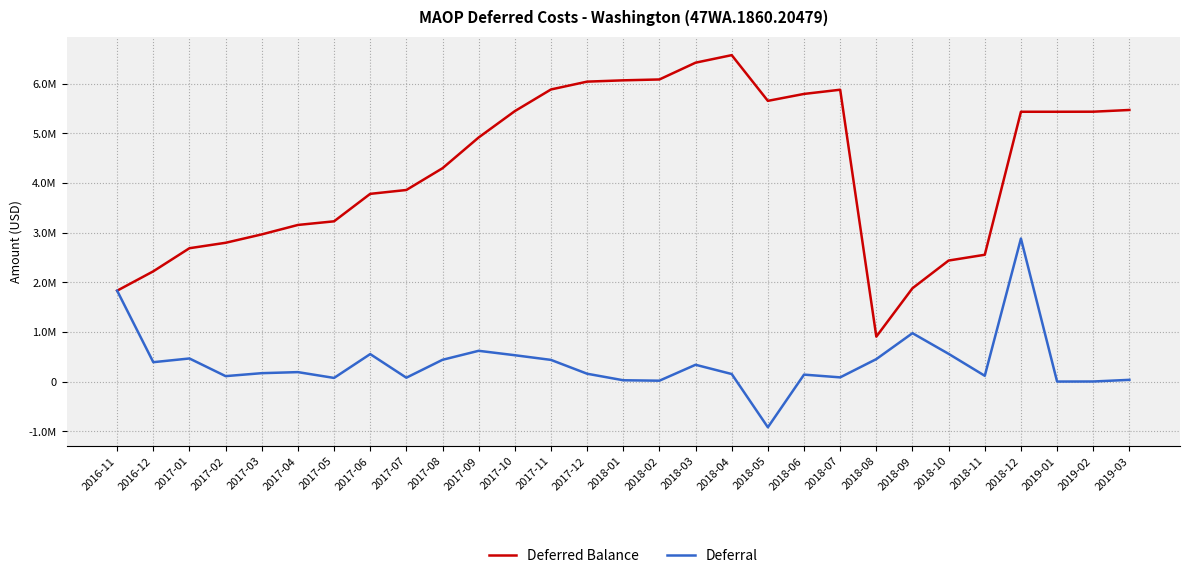

Rank the categories by Deferred Balance value from lowest to highest.

2018-08, 2016-11, 2018-09, 2016-12, 2018-10, 2018-11, 2017-01, 2017-02, 2017-03, 2017-04, 2017-05, 2017-06, 2017-07, 2017-08, 2017-09, 2018-12, 2019-01, 2019-02, 2017-10, 2019-03, 2018-05, 2018-06, 2018-07, 2017-11, 2017-12, 2018-01, 2018-02, 2018-03, 2018-04